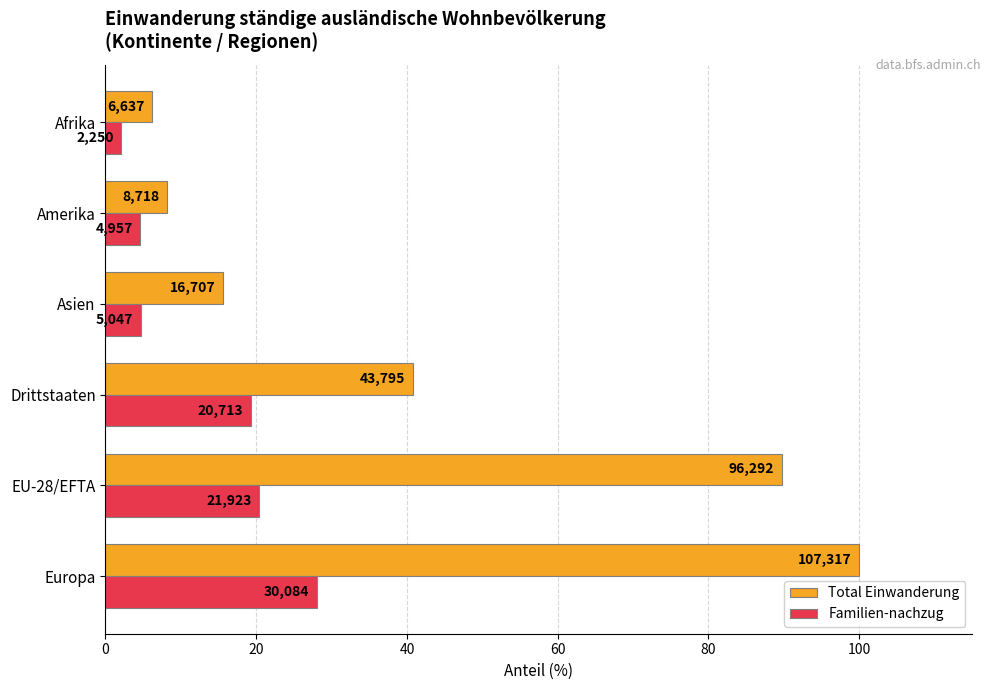

What are all the series names shown in the legend?

Total Einwanderung, Familien-nachzug